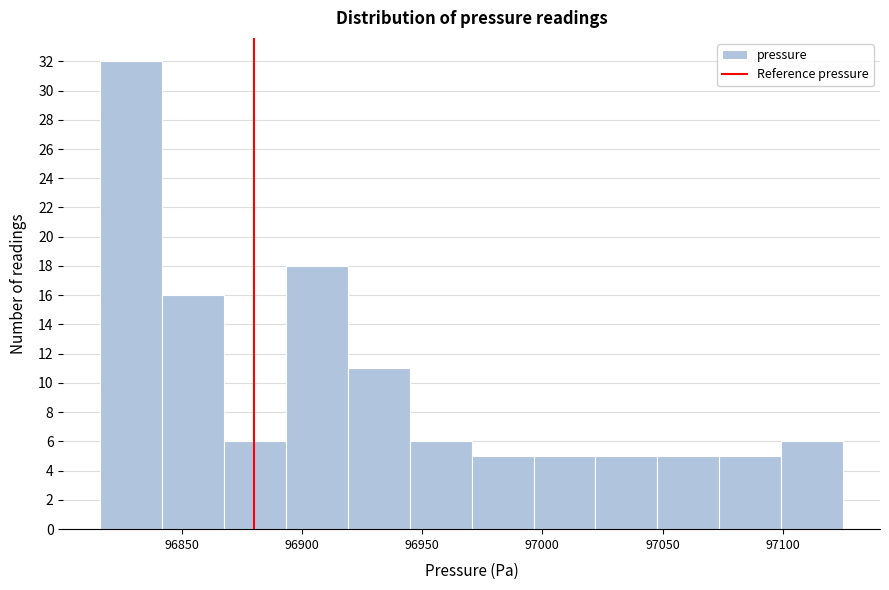

Reading left to right, transcribe this chart: for each bar, give the range it covers on the x-axis and its height. Neither the bar edges nor the heights are printed on the chart, so give them approximately, as read against the axes.

96815 to 96840: 32
96840 to 96870: 16
96870 to 96895: 6
96895 to 96920: 18
96920 to 96945: 11
96945 to 96970: 6
96970 to 96995: 5
96995 to 97020: 5
97020 to 97050: 5
97050 to 97075: 5
97075 to 97100: 5
97100 to 97125: 6